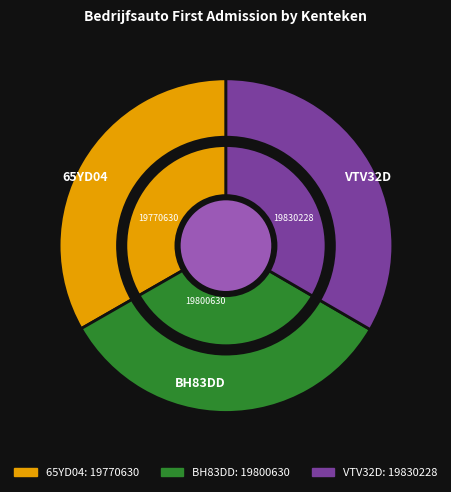

Rank the categories by value from lowest to highest.

65YD04, BH83DD, VTV32D